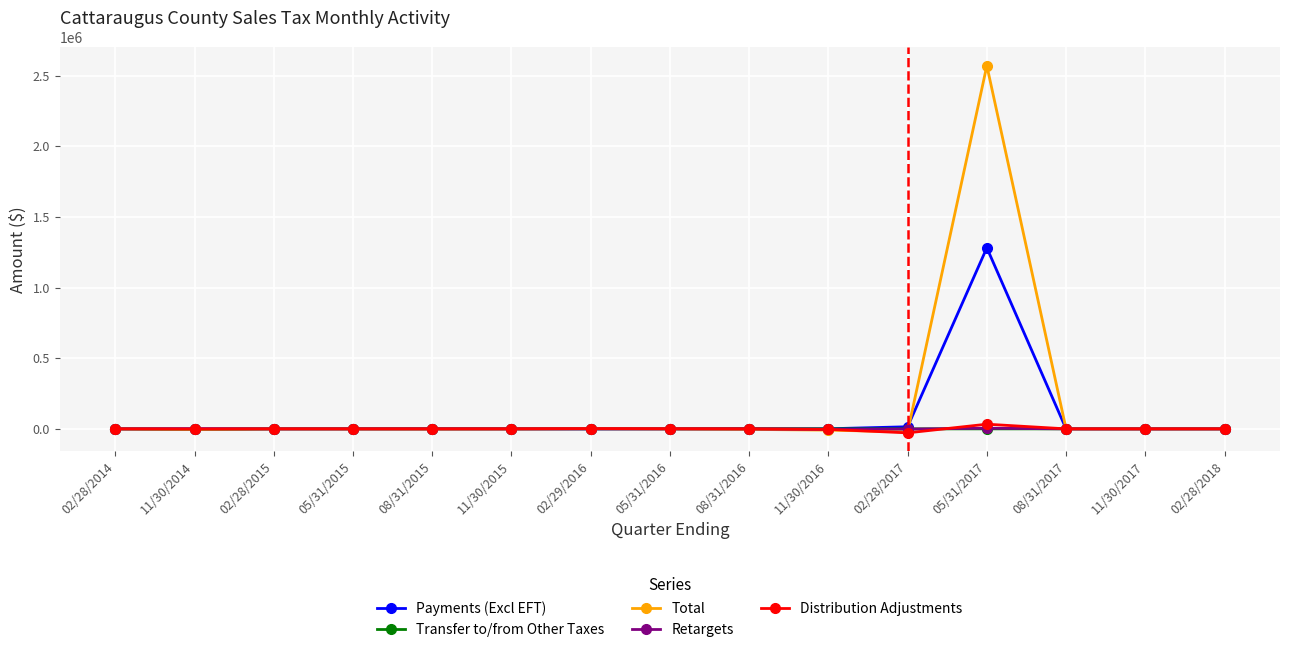

True or false: Retargets has more than 1 points higher than both neighbors.

True